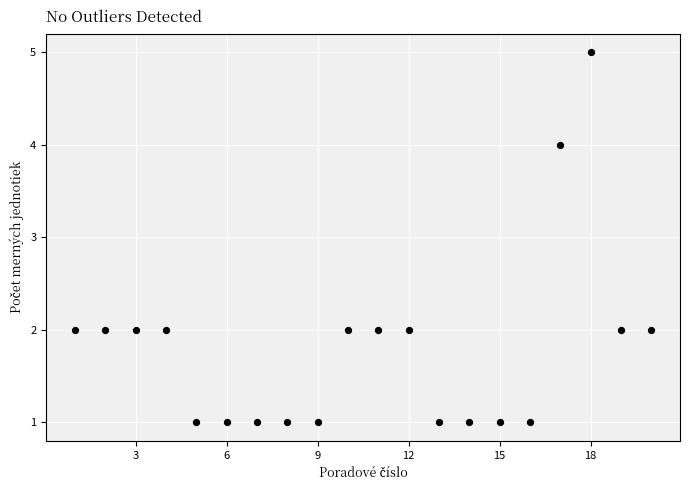

What is the range of Y values (max minus min)?

4